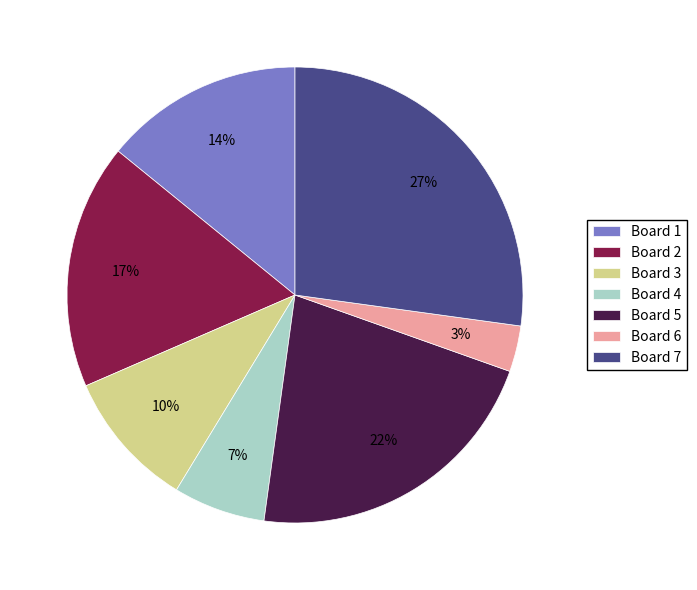

To the nearest percent, what is the average slice percentage?

14%